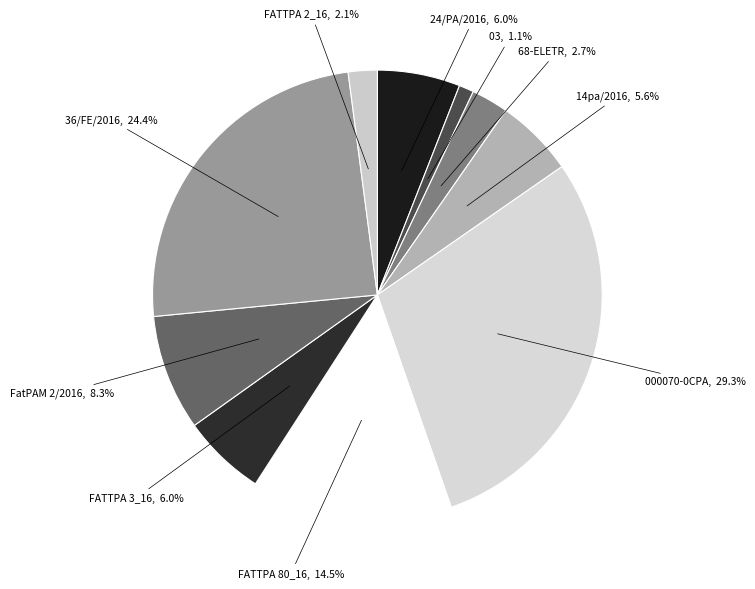

To the nearest percent, what is the difference between the largest and smallest slice percentages?

28%